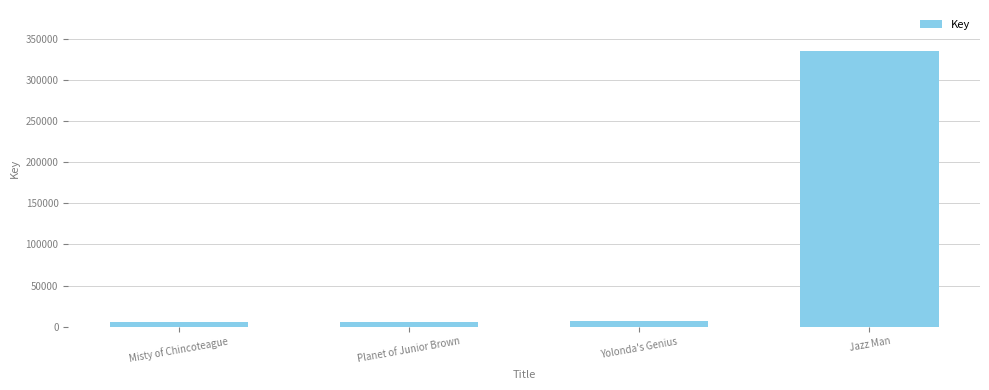

Which label corresponds to the largest value in the chart?

Jazz Man